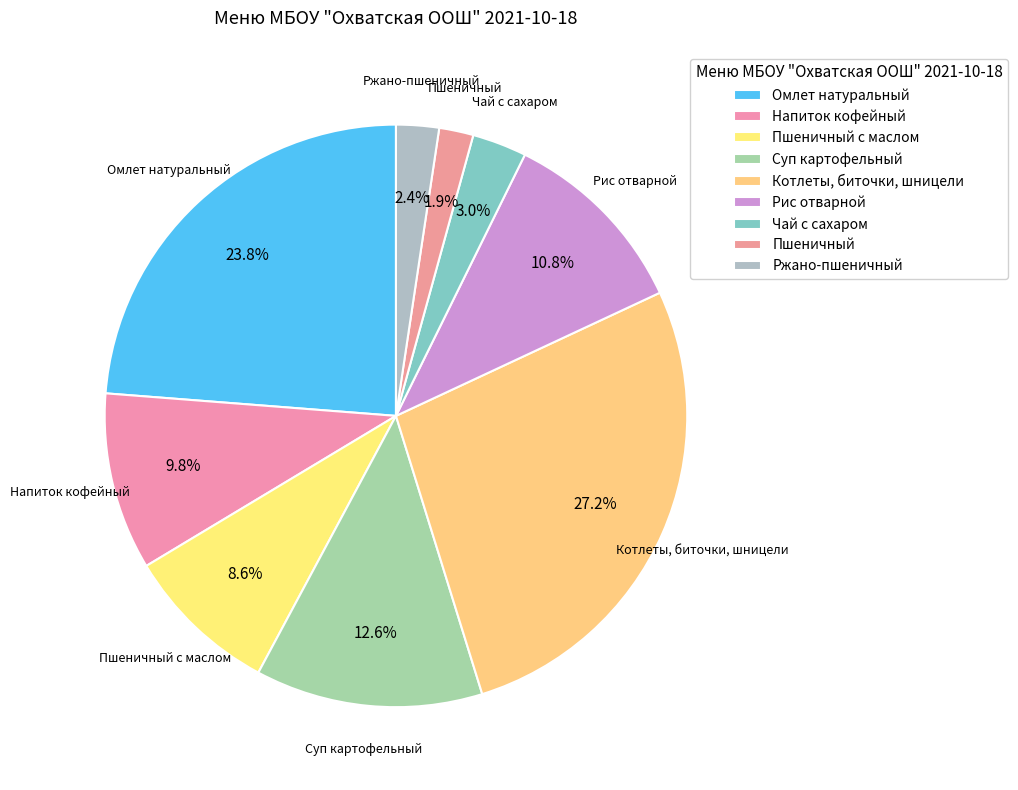

To the nearest percent, what is the average slice percentage?

11%